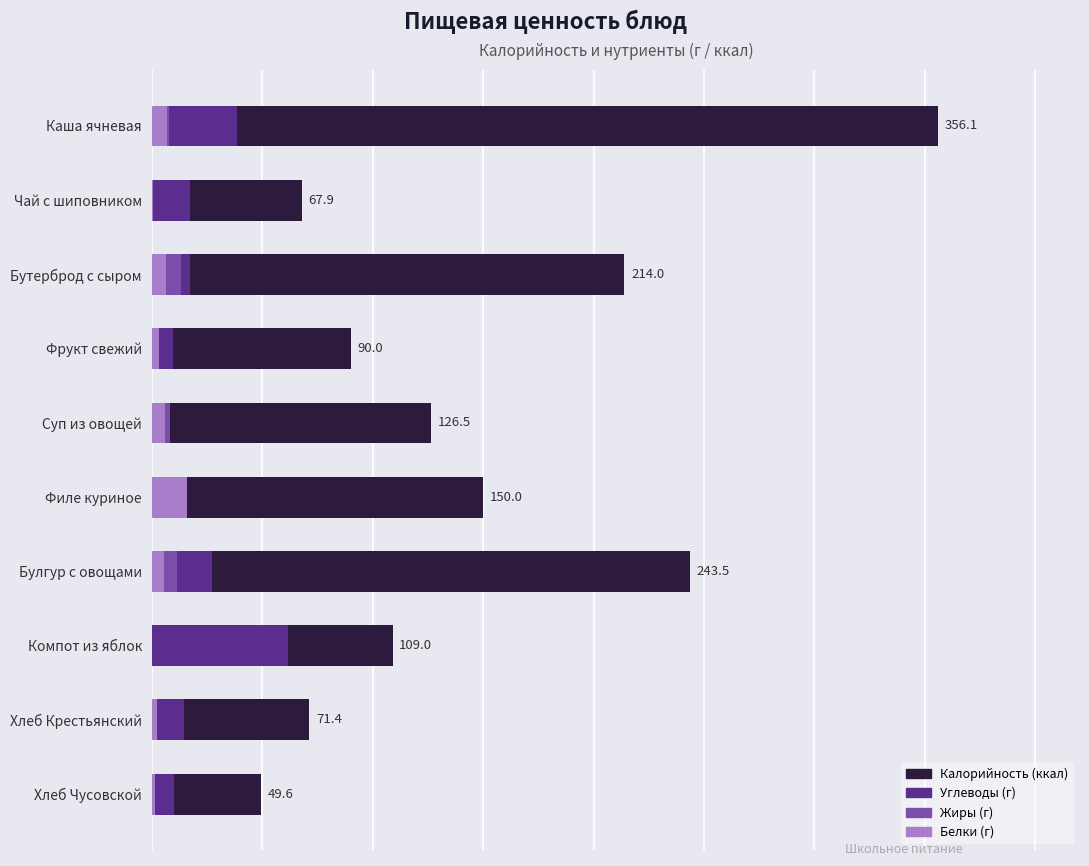

What are all the series names shown in the legend?

Калорийность, Углеводы, Жиры, Белки